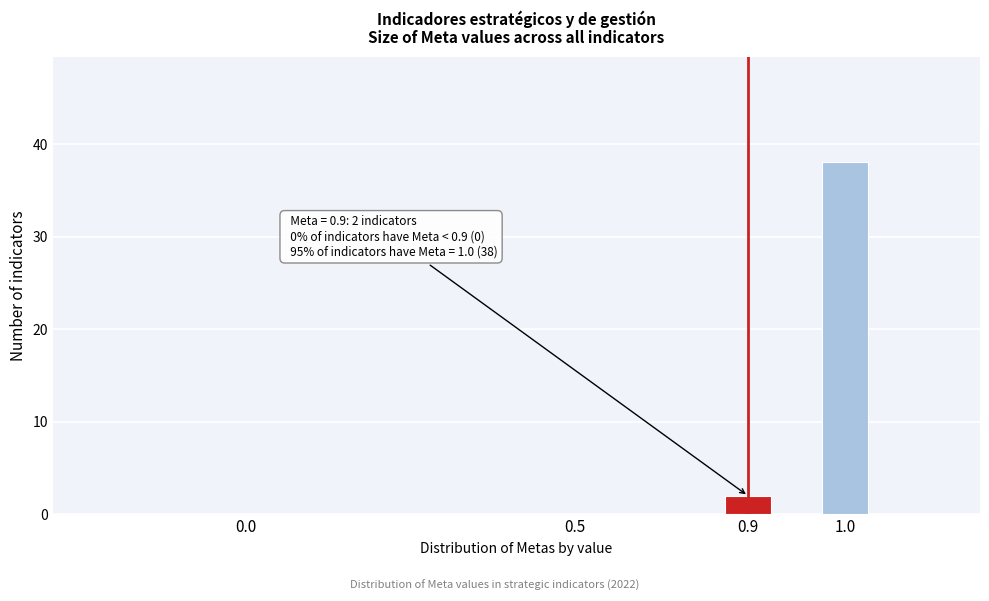

Reading left to right, extract all data points from this chart.

0.0=0	0.5=0	0.9=2	1.0=38